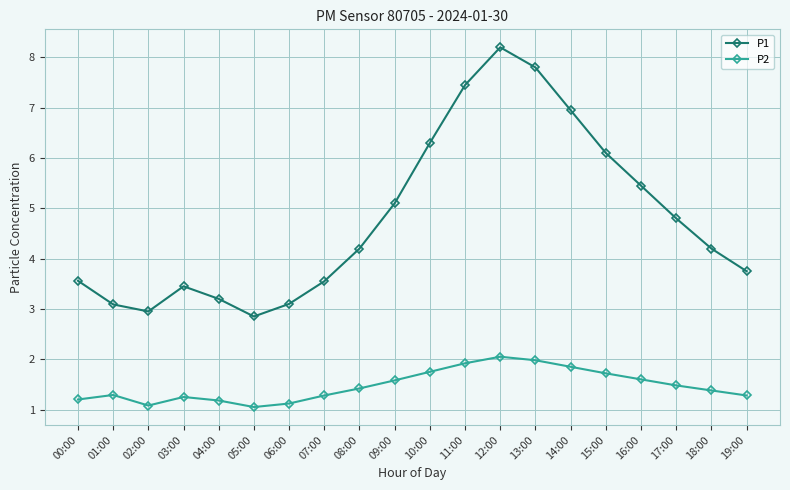

Is it true that P2 equals 1.1 at 06:00?

True